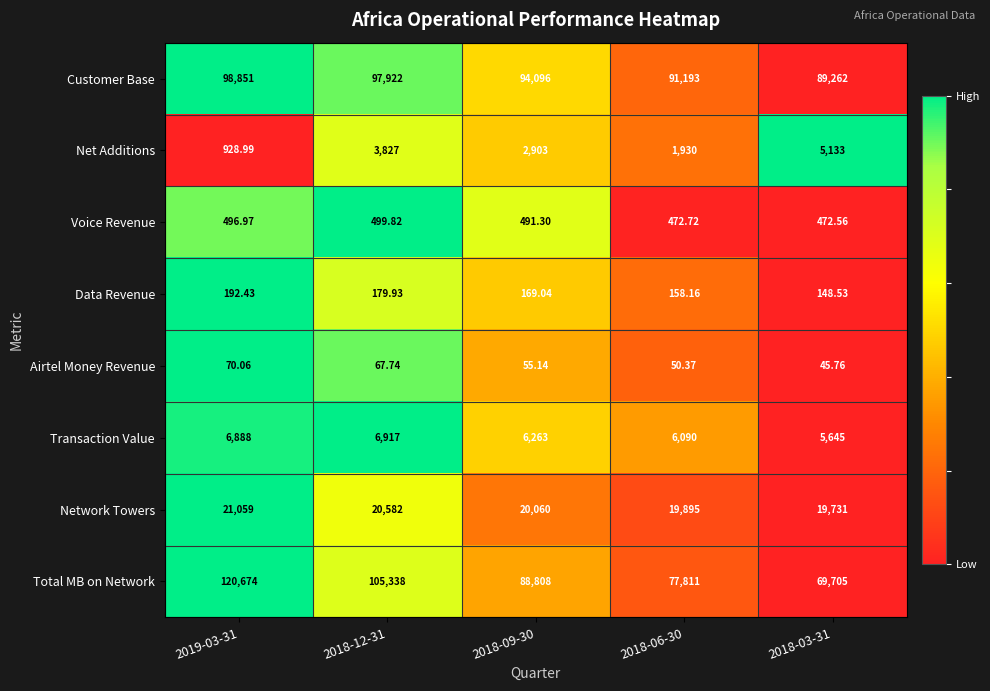

Rank the series by their maximum value, from highest to lowest.

Total MB on Network, Customer Base, Network Towers, Transaction Value, Net Additions, Voice Revenue, Data Revenue, Airtel Money Revenue